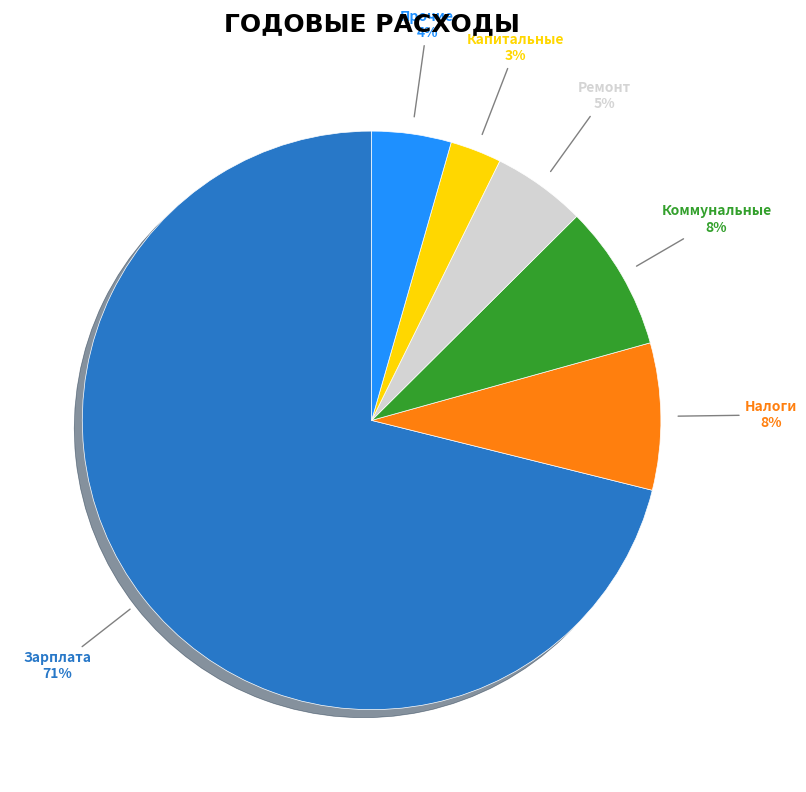

To the nearest percent, what is the average slice percentage?

17%